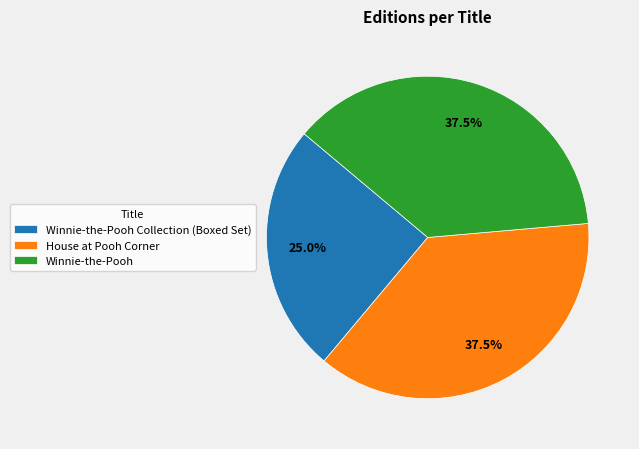

Does Winnie-the-Pooh Collection (Boxed Set) represent more than half of the total?

No